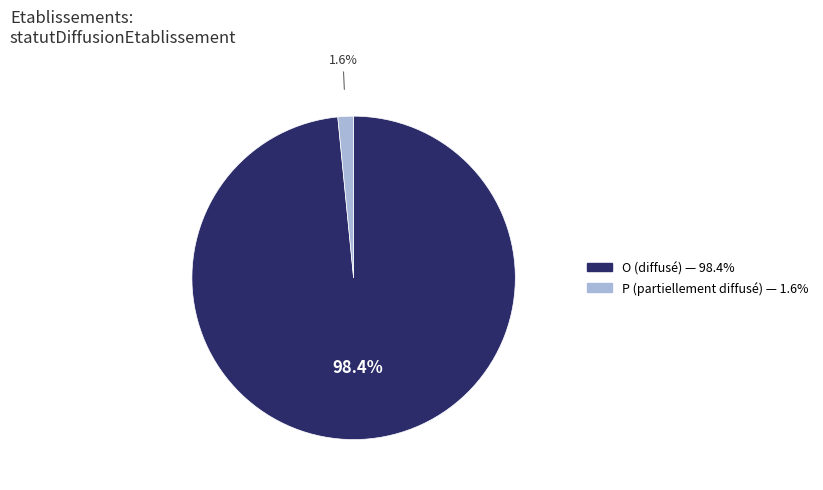

To the nearest percent, what percentage of the pie is O?

98%